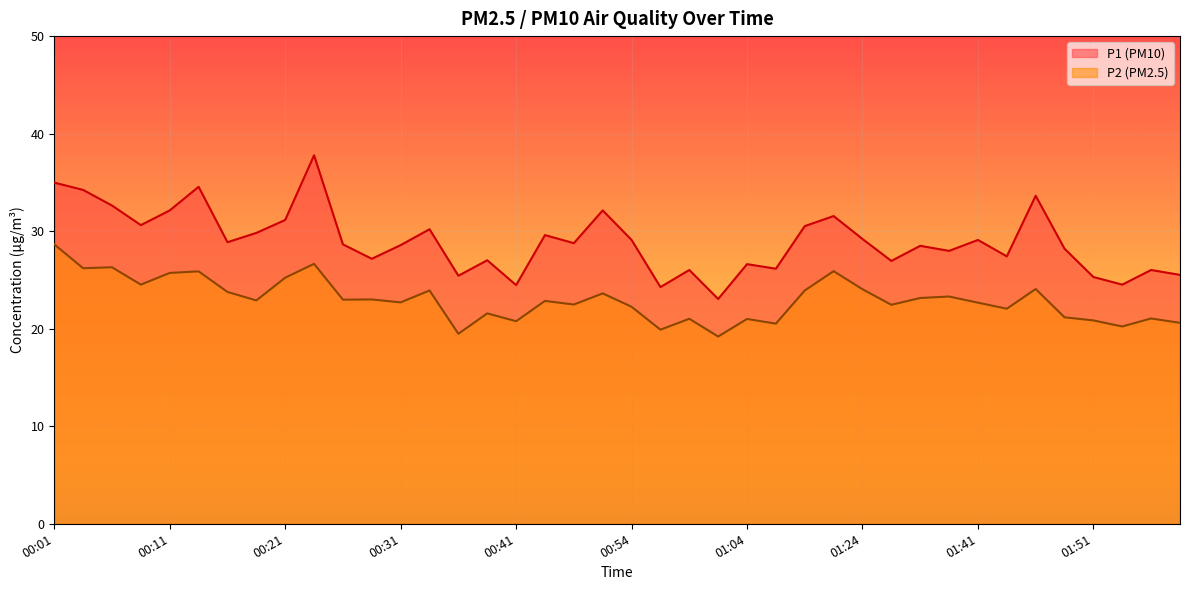

Where is the first local minimum for P2?

00:04